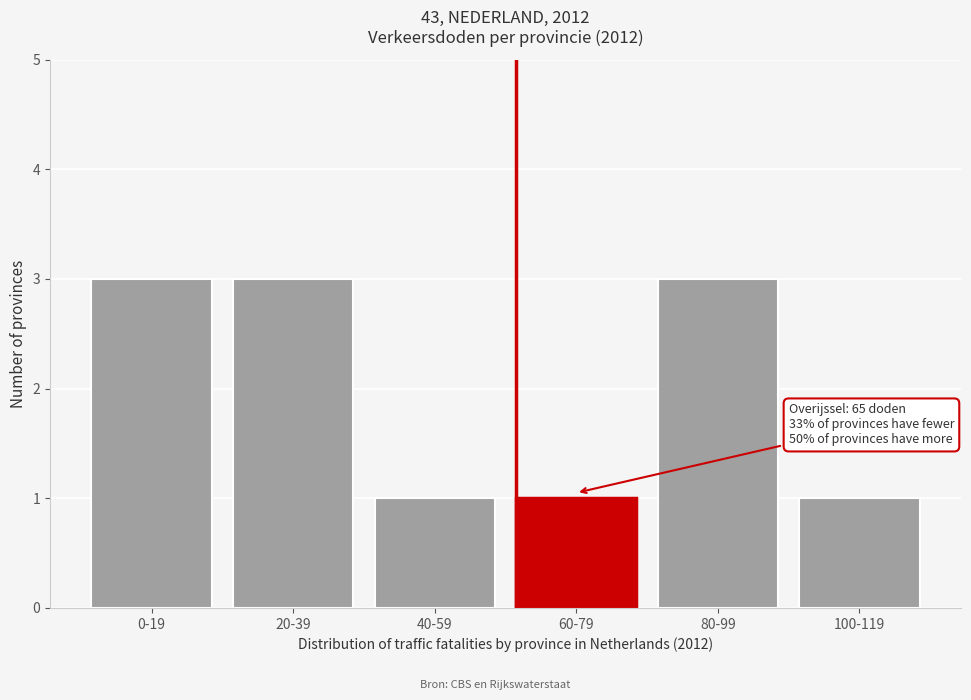

Reading right to left, extract all data points from this chart.

1	3	1	1	3	3